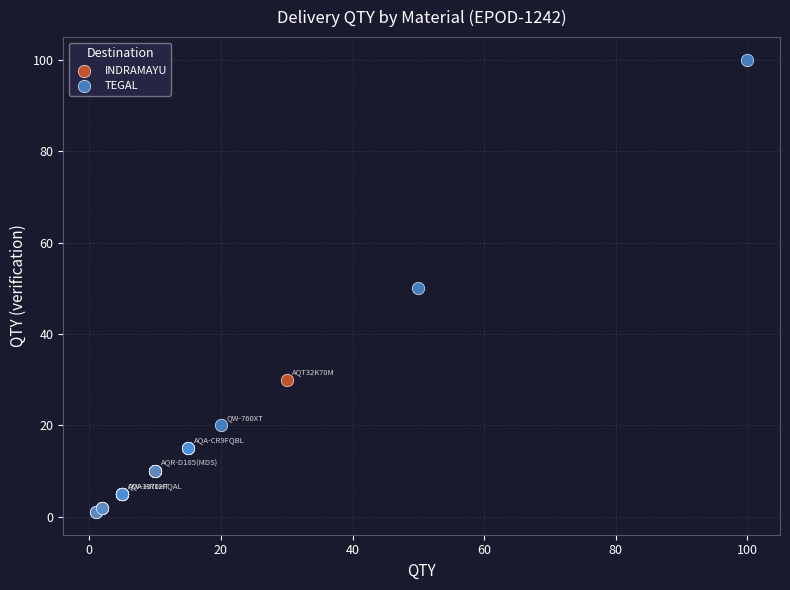

Which series reaches the maximum Y coordinate?

TEGAL